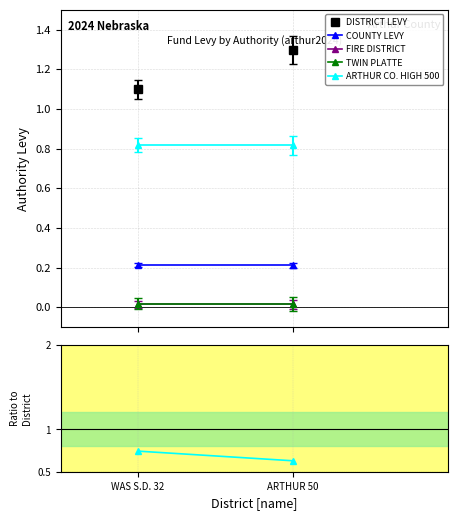

Between WAS S.D. 32 and ARTHUR 50, which series saw the biggest shift?

DISTRICT LEVY